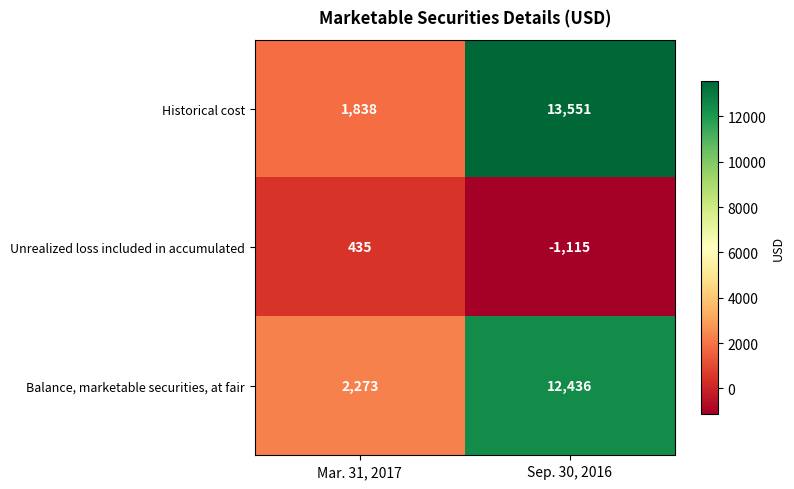

At which category is the sum across all series the highest?

Sep. 30, 2016